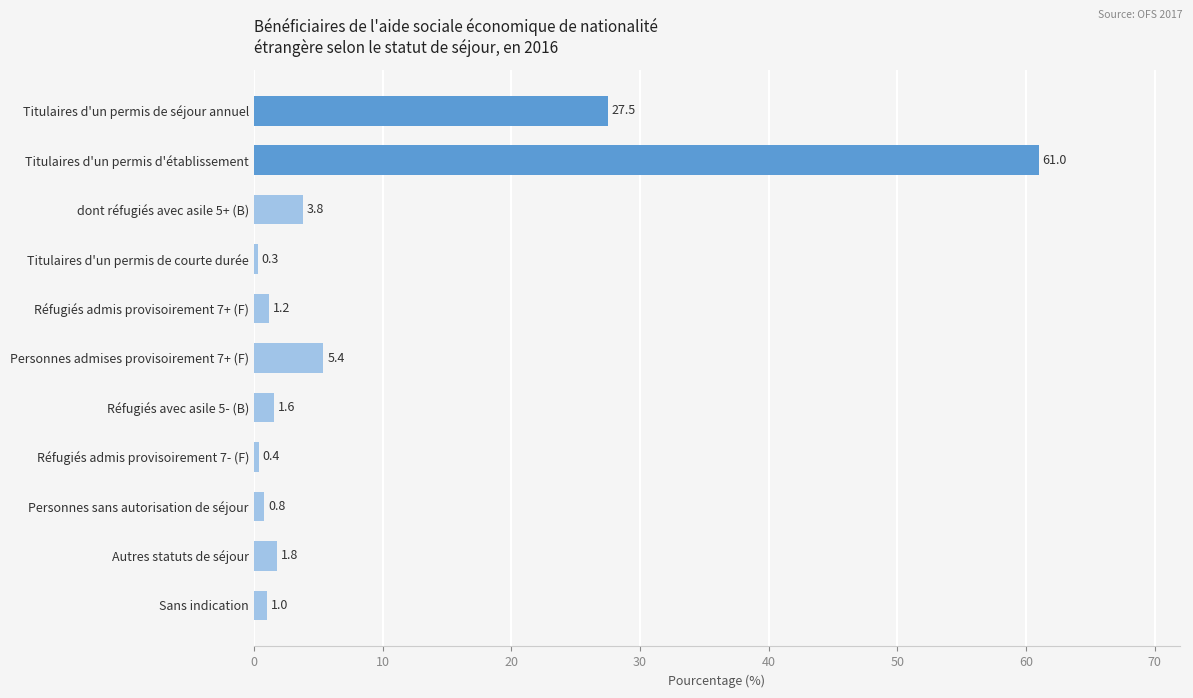

Rank the categories by value from highest to lowest.

Titulaires d'un permis d'établissement, Titulaires d'un permis de séjour annuel, Personnes admises provisoirement 7+ (F), dont réfugiés avec asile 5+ (B), Autres statuts de séjour, Réfugiés avec asile 5- (B), Réfugiés admis provisoirement 7+ (F), Sans indication, Personnes sans autorisation de séjour, Réfugiés admis provisoirement 7- (F), Titulaires d'un permis de courte durée